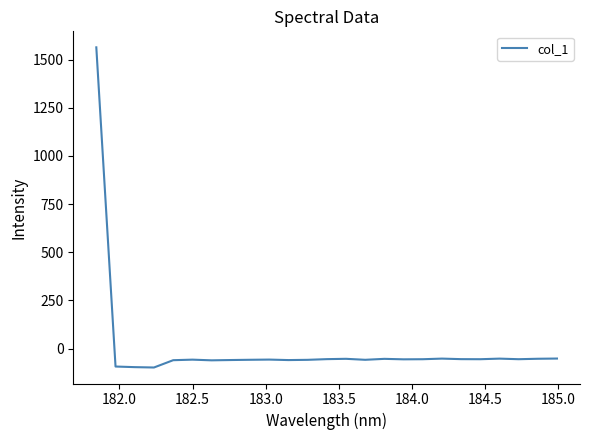

What is the maximum value shown in the chart?

1563.2